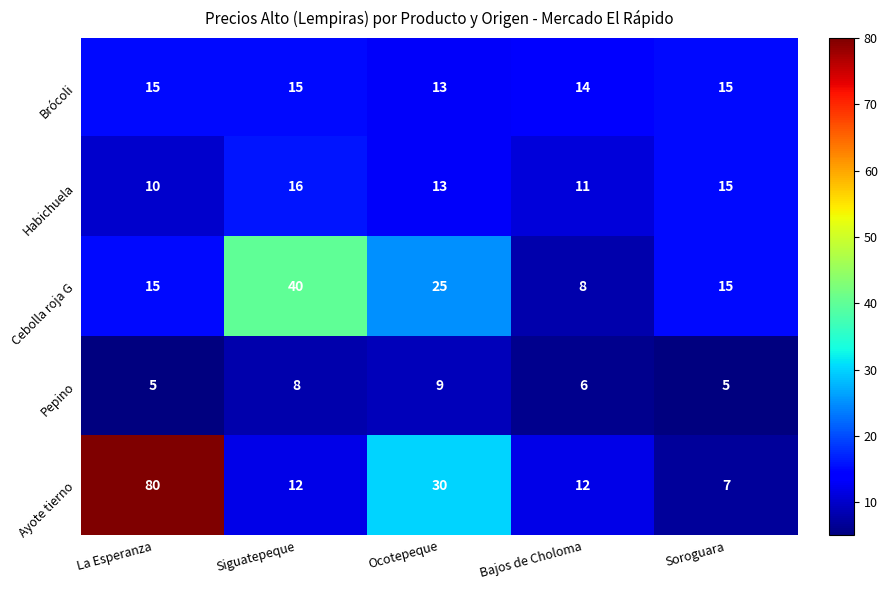

What is the maximum value shown in the chart?

80